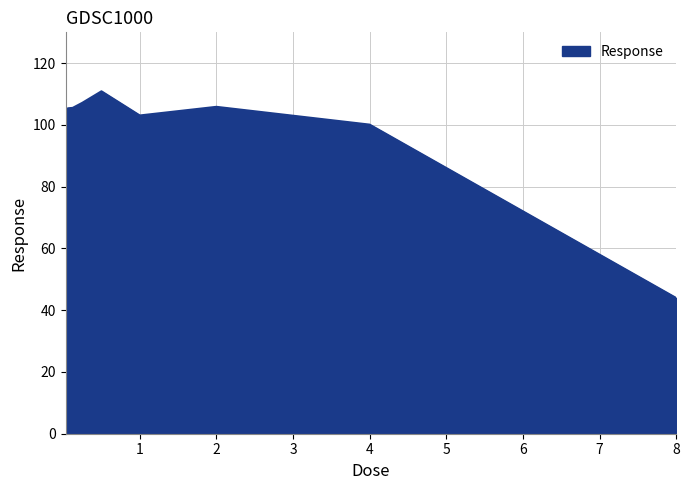

Count the number of categories in the chart.

9